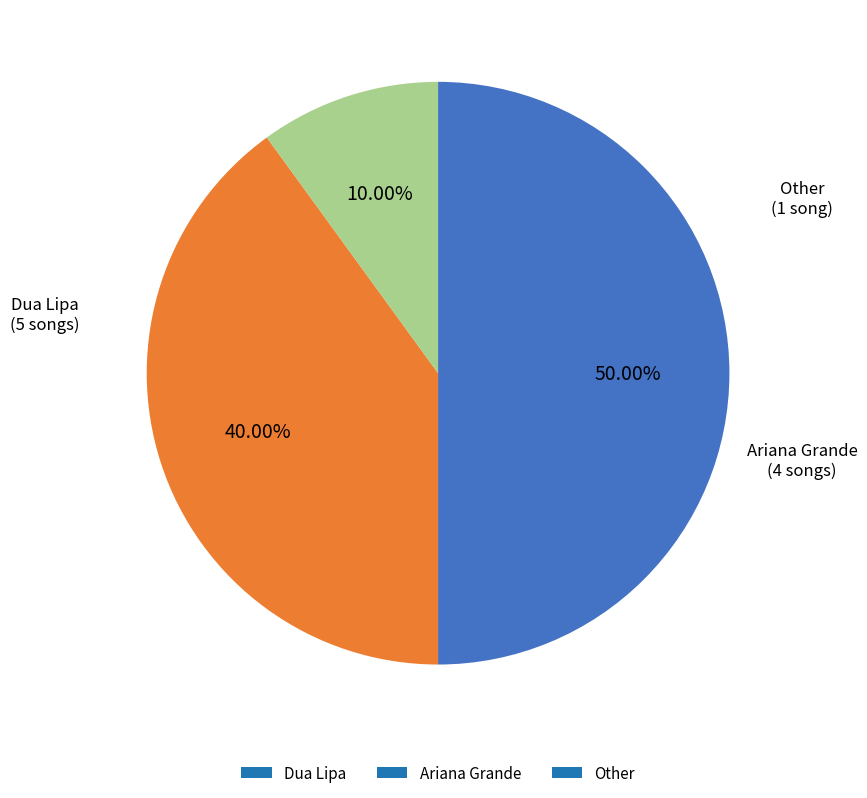

To the nearest percent, what portion does Ariana Grande represent?

40%